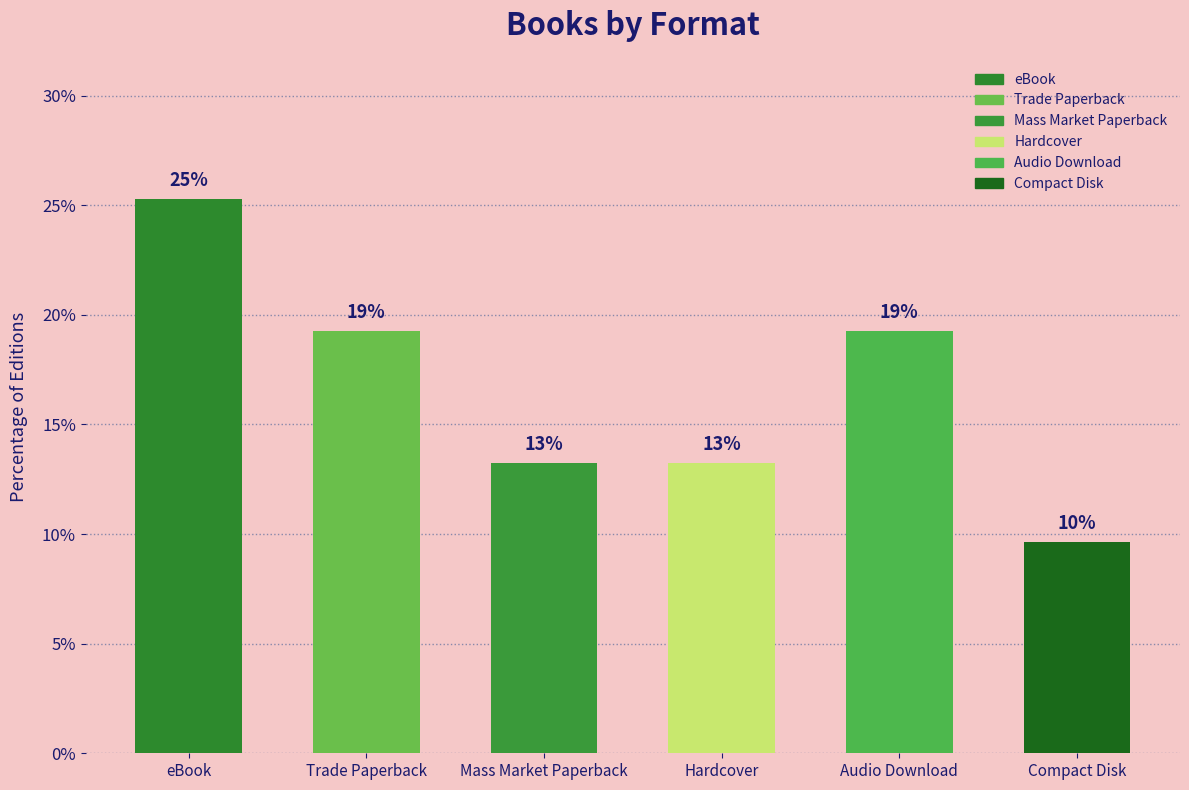

Reading right to left, what are all the values shown in this chart?

Compact Disk=9.6	Audio Download=19.3	Hardcover=13.3	Mass Market Paperback=13.3	Trade Paperback=19.3	eBook=25.3